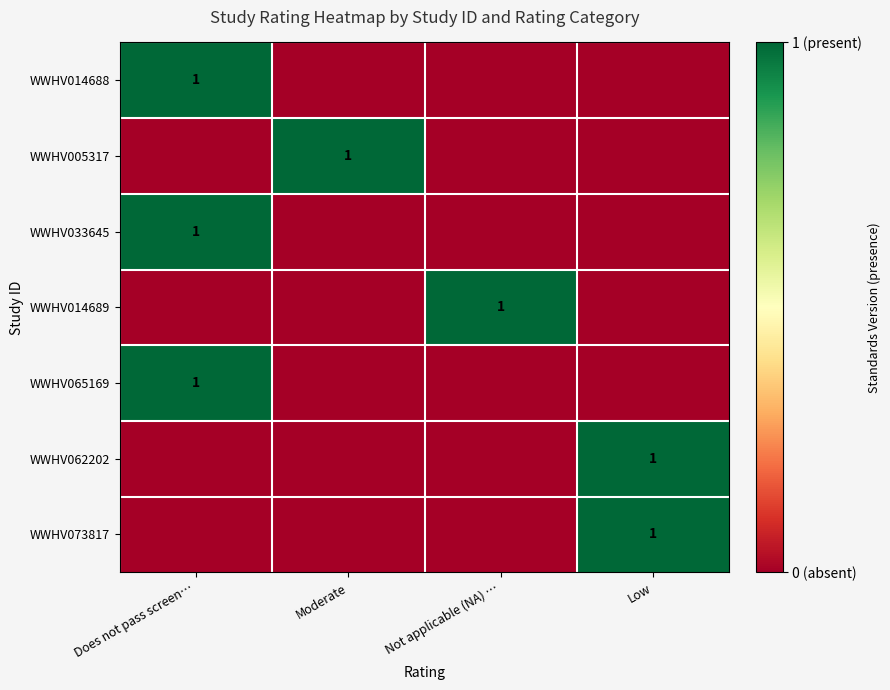

Is it true that WWHV073817 equals 1 at Low?

True